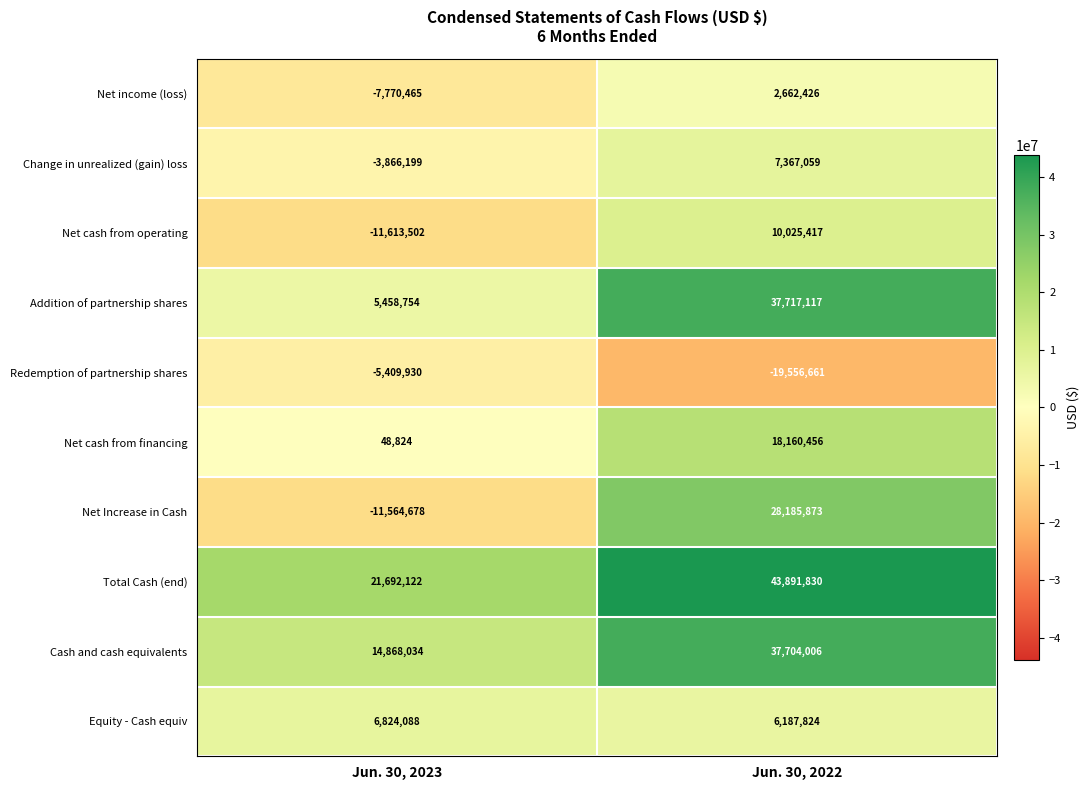

What value does the Addition of partnership shares series have at Jun. 30, 2022, to the nearest 50?

37717100